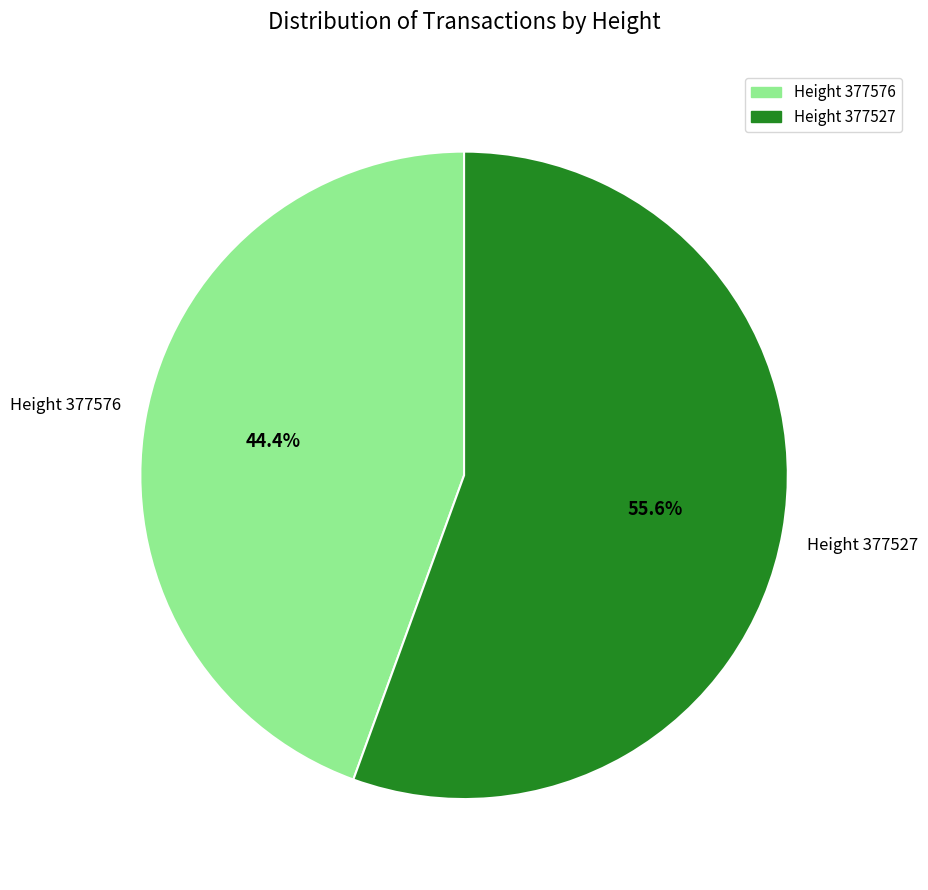

Rank the categories by value from highest to lowest.

Height 377527, Height 377576